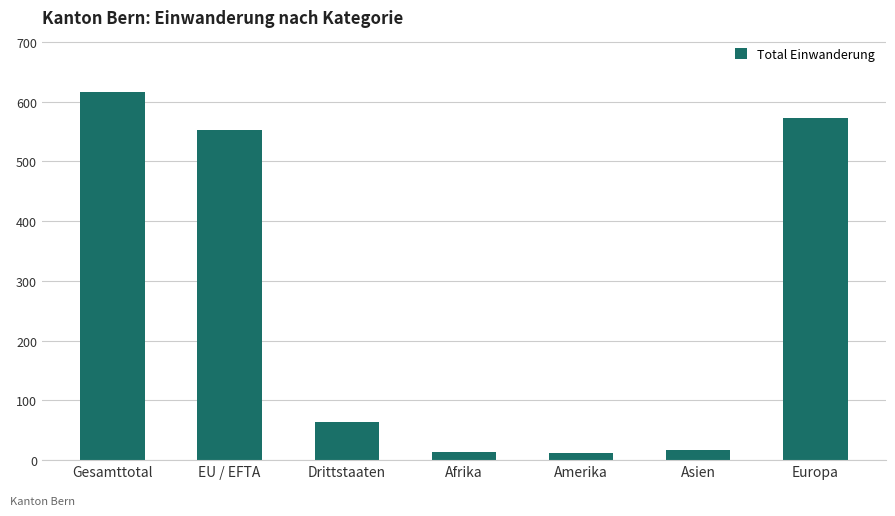

What is the difference between the maximum and minimum values?

604